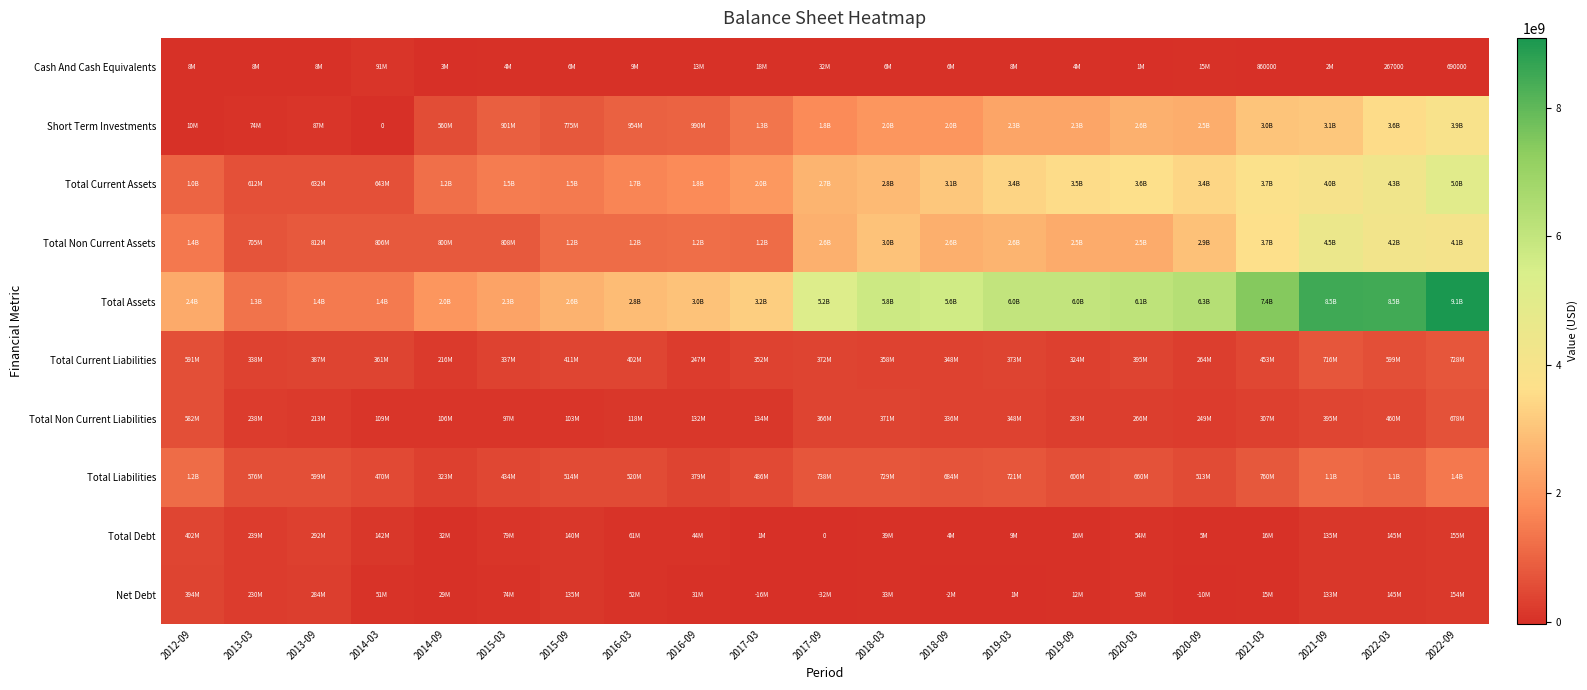

Which series has the largest total across all categories?

Total Assets